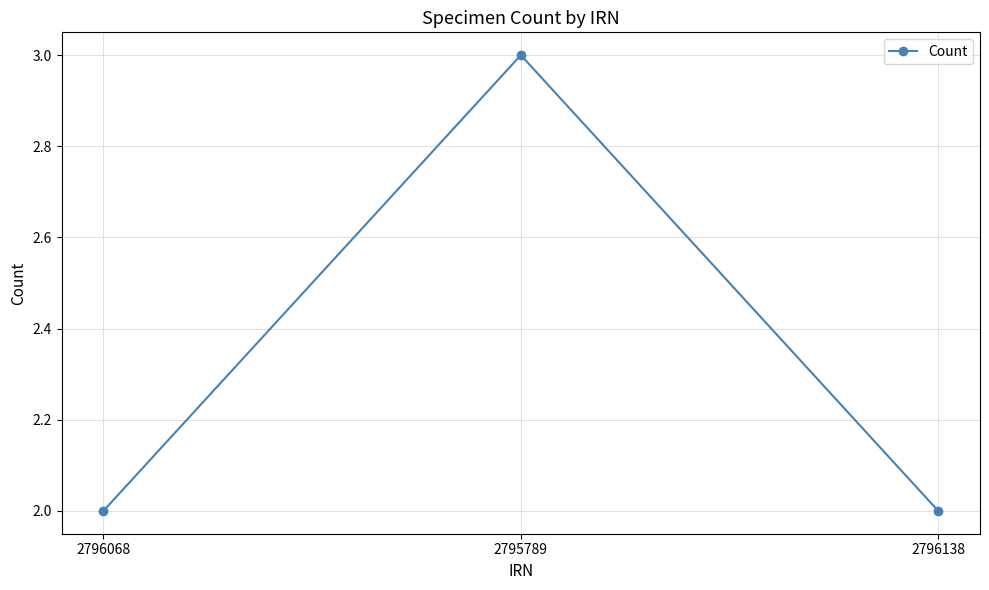

Reading left to right, list all the values displayed in this chart.

2796068=2	2795789=3	2796138=2